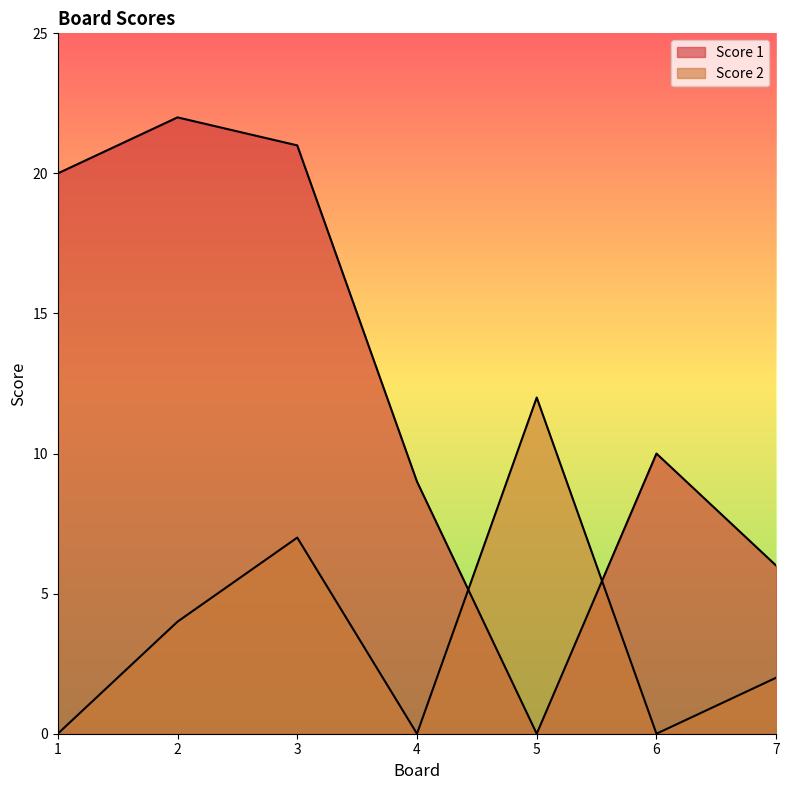

How many lines are shown in the chart?

2